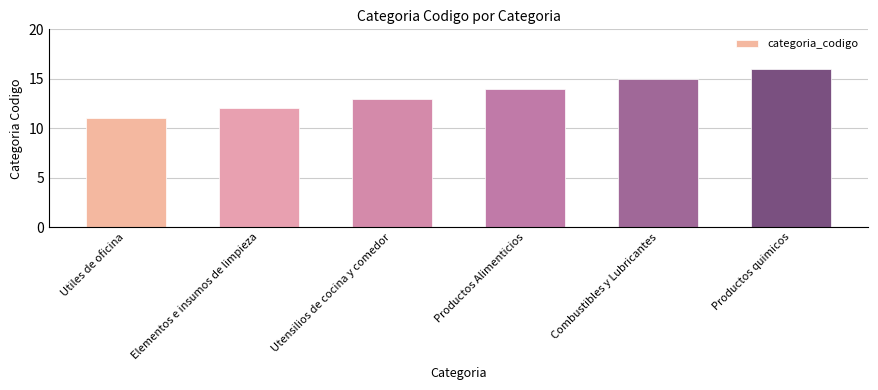

What value does the data have at Utensilios de cocina y comedor?

13